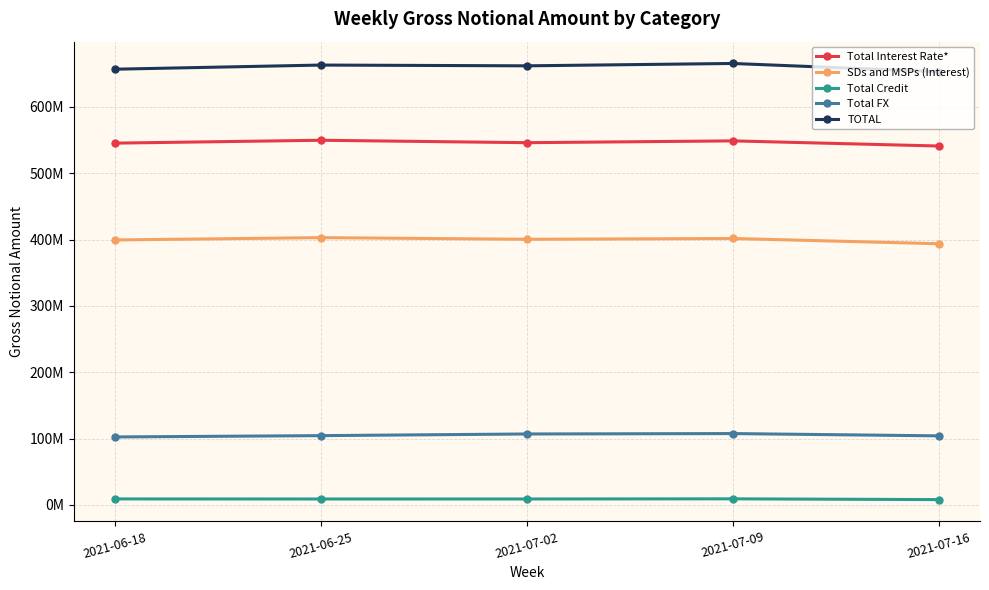

Does the chart have visible grid lines?

Yes